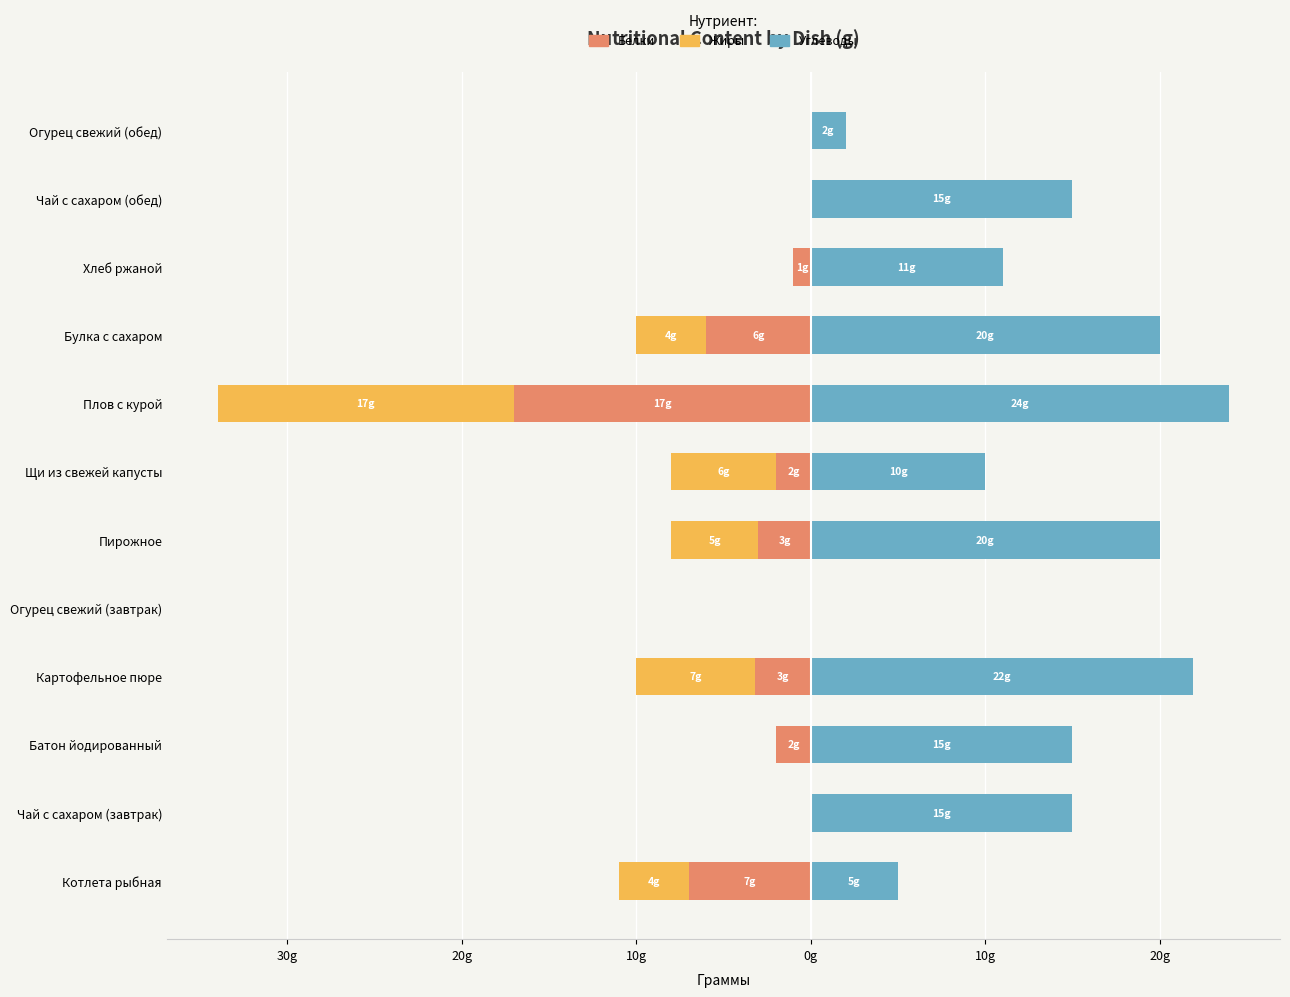

Reading right to left, what are all the values shown in this chart?

Белки: 0.0	0.0	-1.0	-6.0	-17.0	-2.0	-3.0	0.0	-3.2	-2.0	0.0	-7.0
Жиры: 0.0	0.0	0.0	-4.0	-17.0	-6.0	-5.0	0.0	-6.8	0.0	0.0	-4.0
Углеводы: 2.0	15.0	11.0	20.0	24.0	10.0	20.0	0.0	21.9	15.0	15.0	5.0